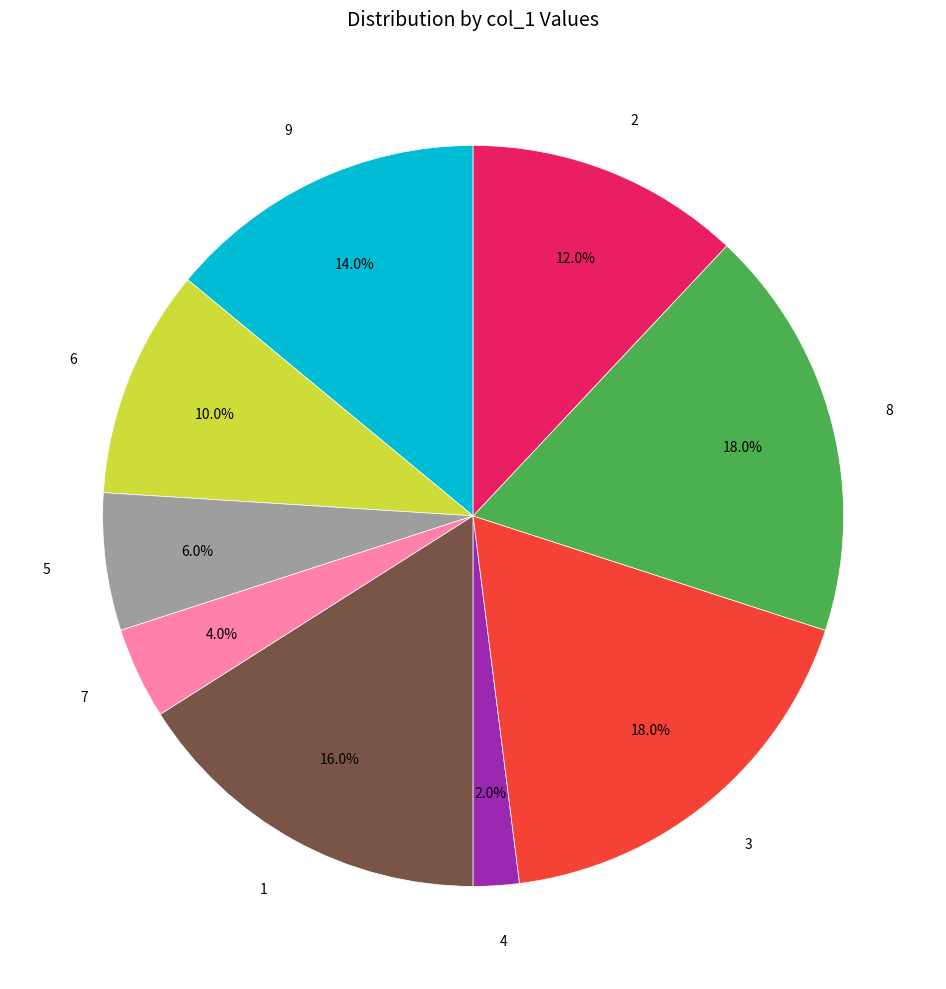

Does any single category account for the majority?

No